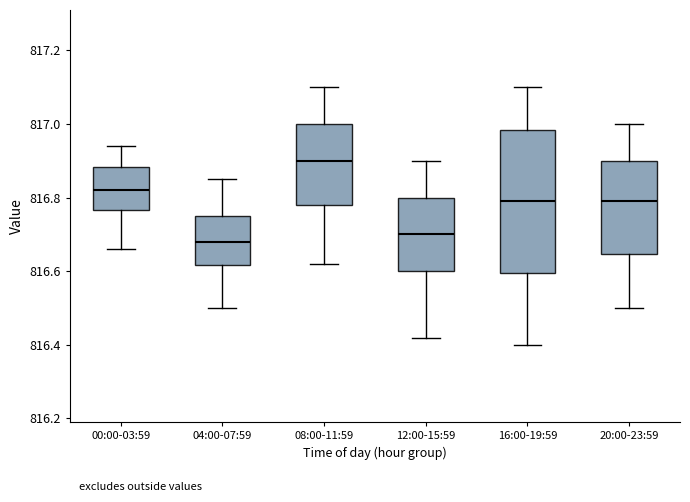

Which box is the tallest, from its lower edge to its upper edge?

16:00-19:59